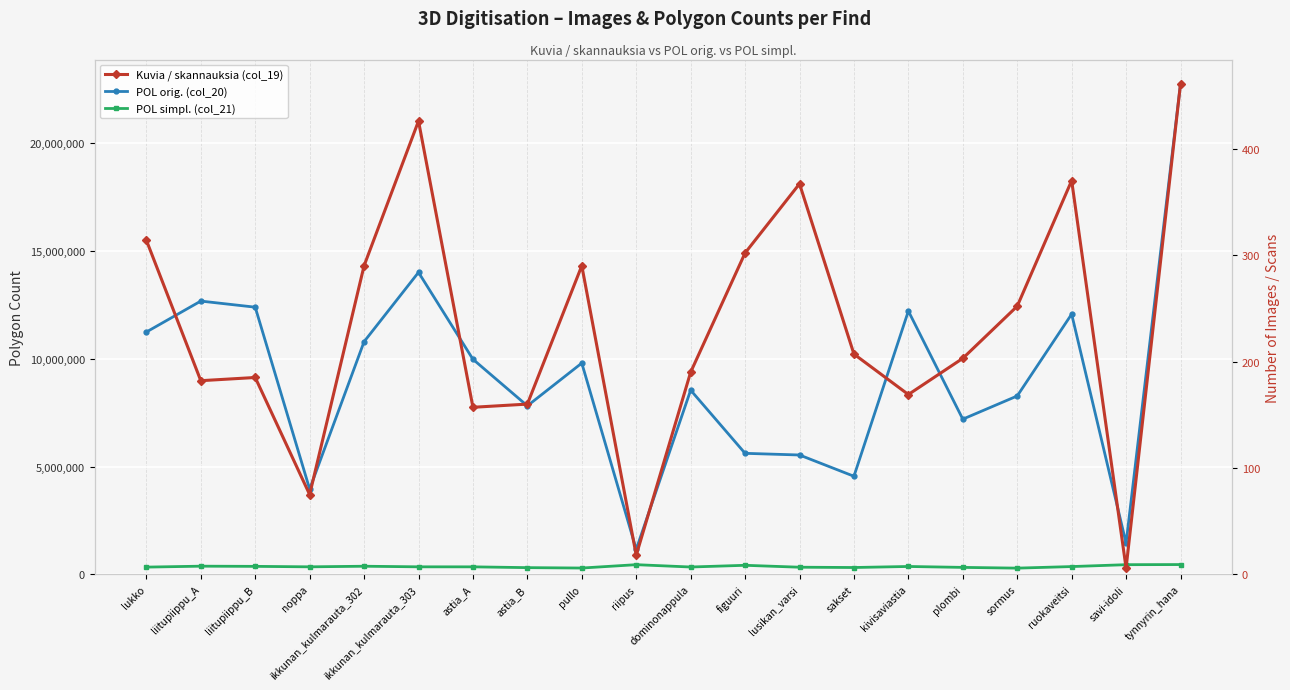

What is the sum of all POL simpl. (col_21) values?

7235479